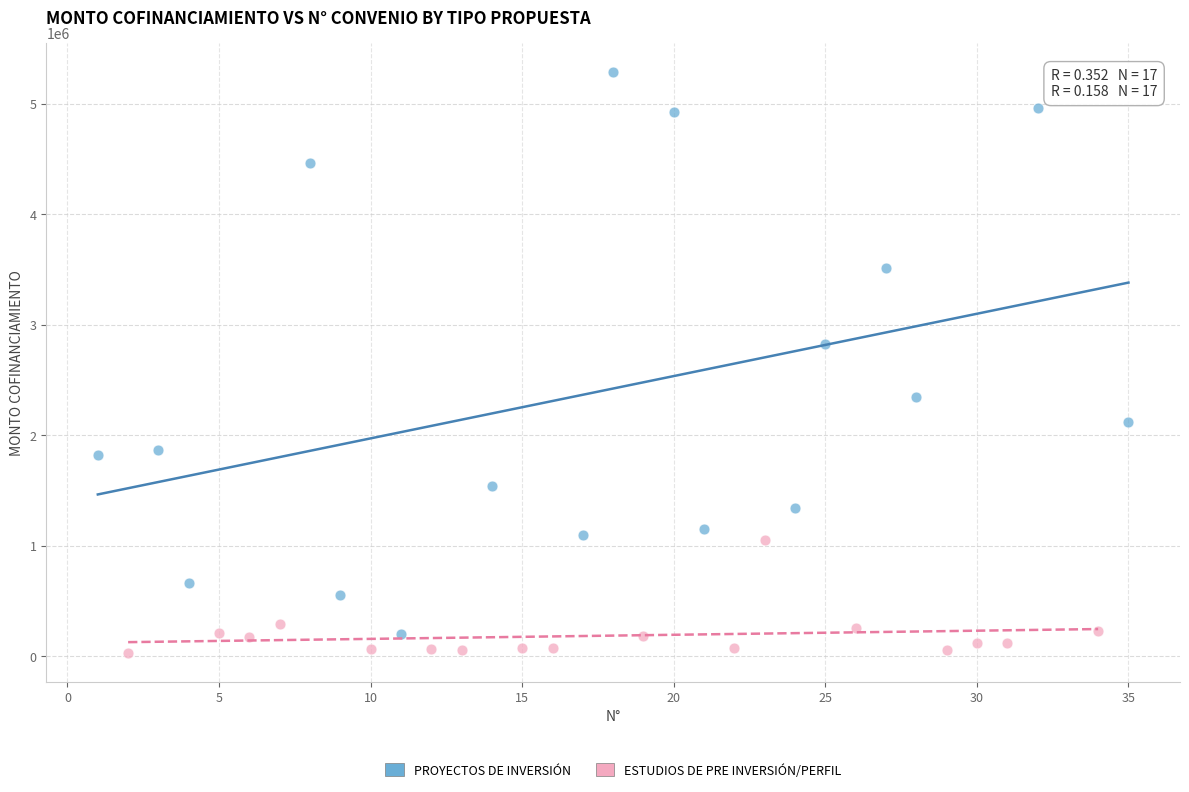

Which series reaches the maximum Y coordinate?

PROYECTOS DE INVERSIÓN